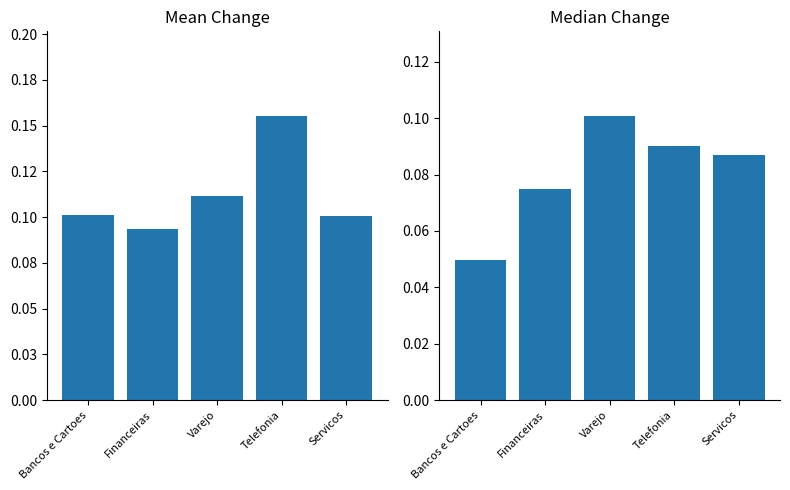

At which label is Median Change closest to 0?

Bancos e Cartoes